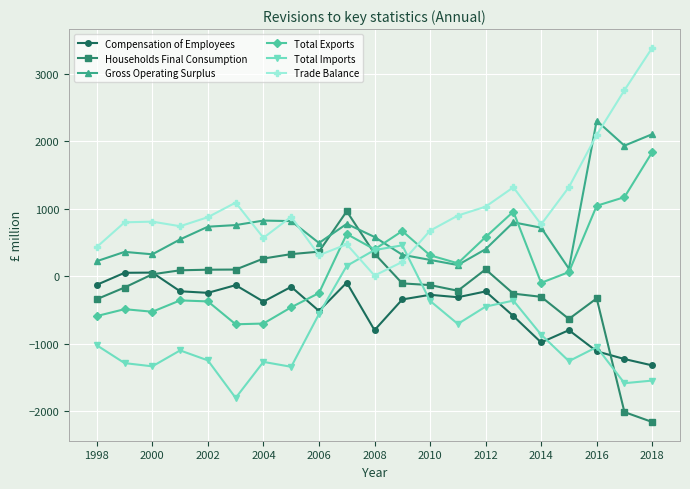

What is the sum of all Total Exports values?

3296